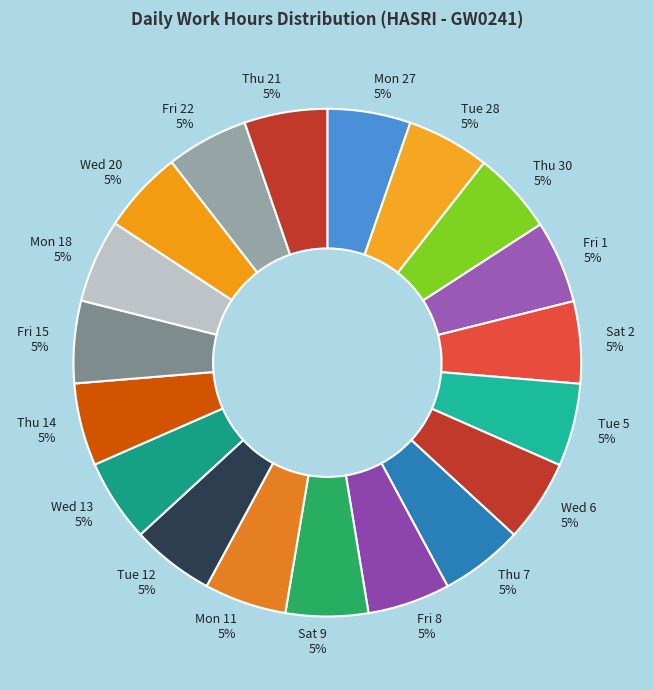

The Tue 5 slice represents 10% of the pie. True or false?

False